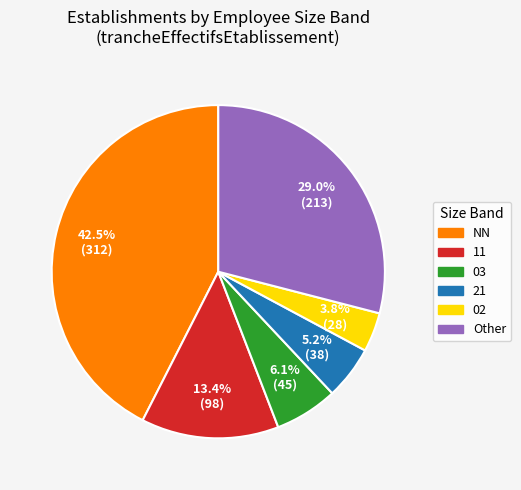

What percentage is NOT represented by 02?

96.2%